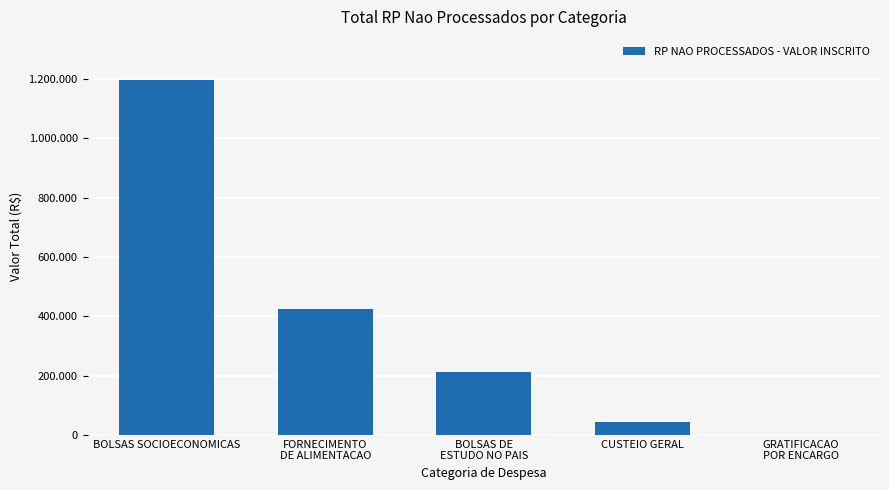

At which label is the value closest to 599236?

FORNECIMENTO
DE ALIMENTACAO